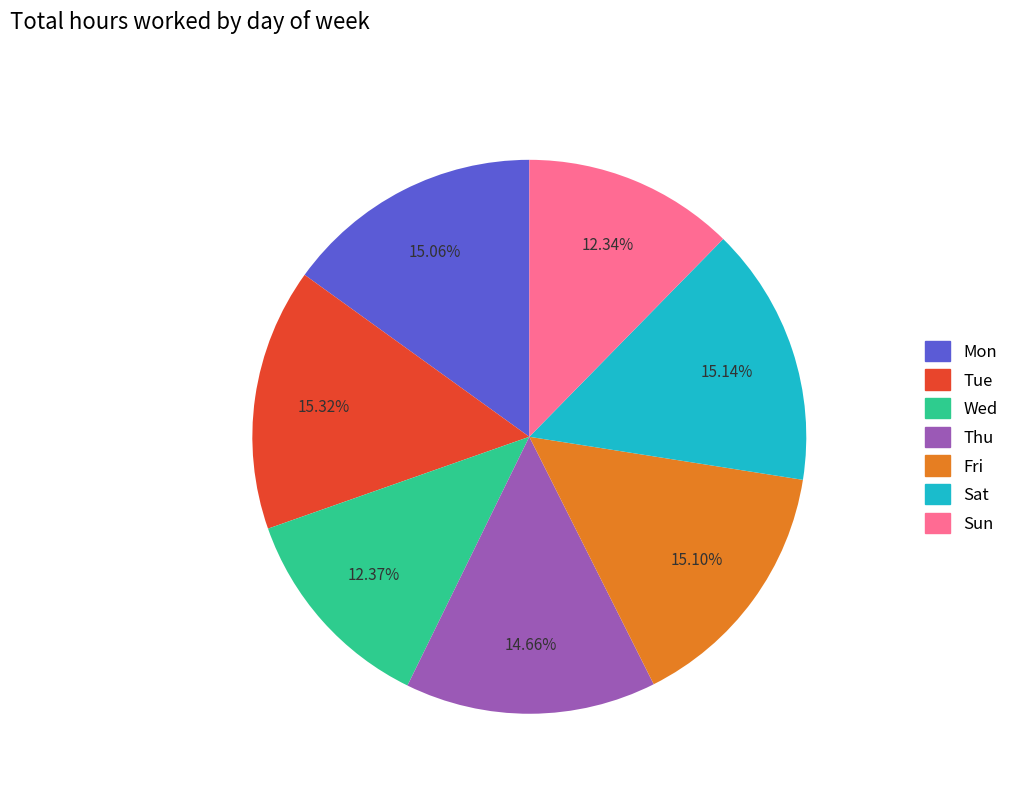

To the nearest percent, what portion does Fri represent?

15%